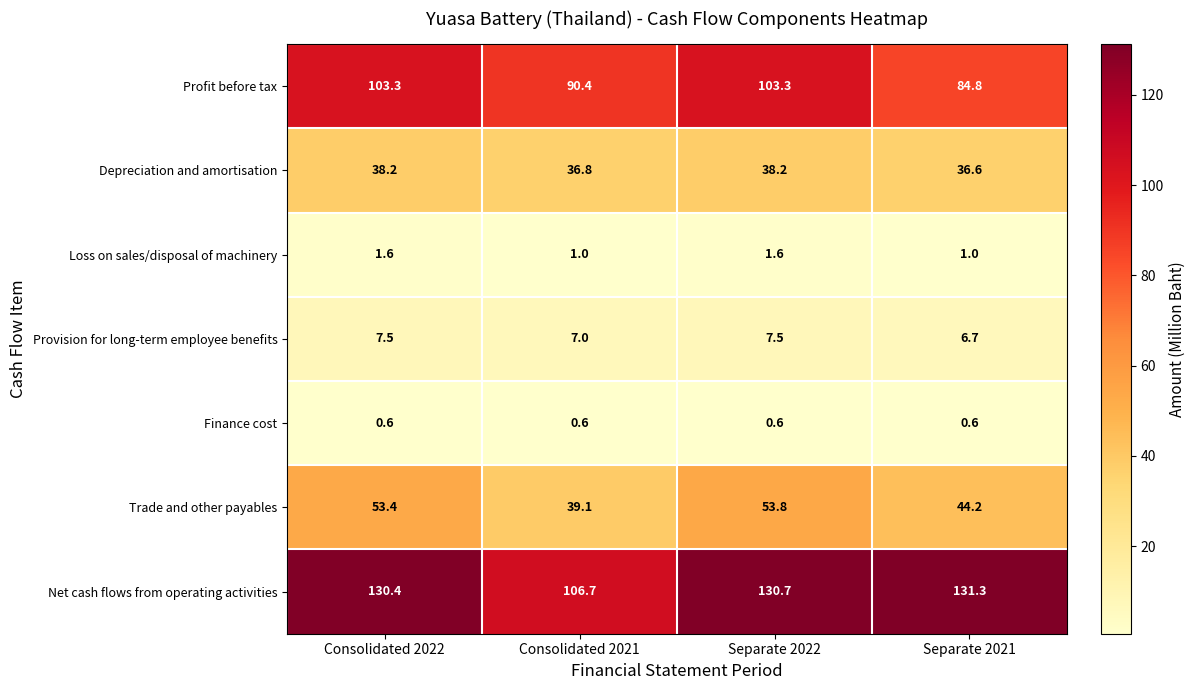

Rank the series at Consolidated 2022 from lowest to highest value.

Finance cost, Loss on sales/disposal of machinery, Provision for long-term employee benefits, Depreciation and amortisation, Trade and other payables, Profit before tax, Net cash flows from operating activities